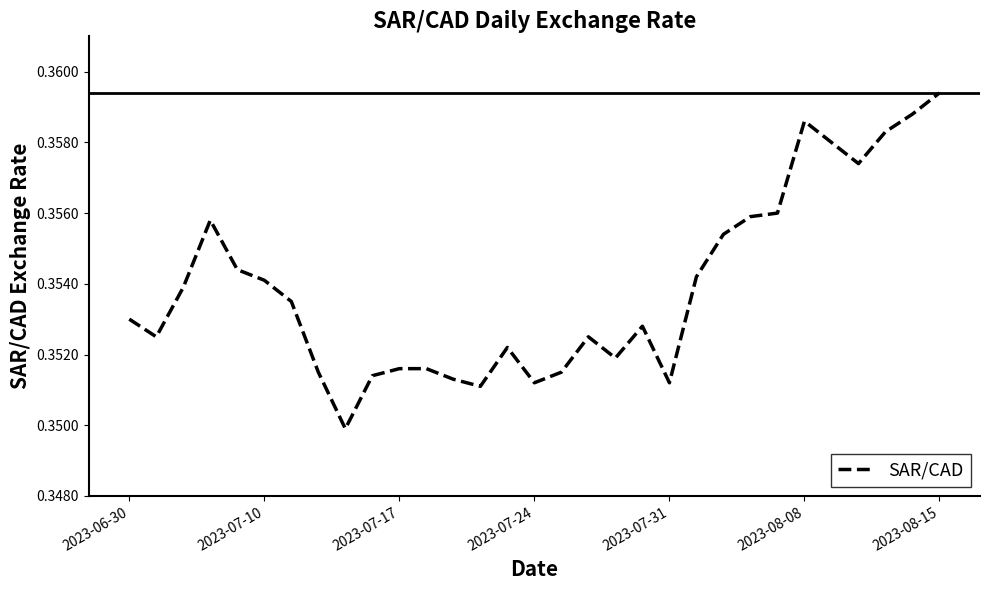

How many lines are shown in the chart?

1